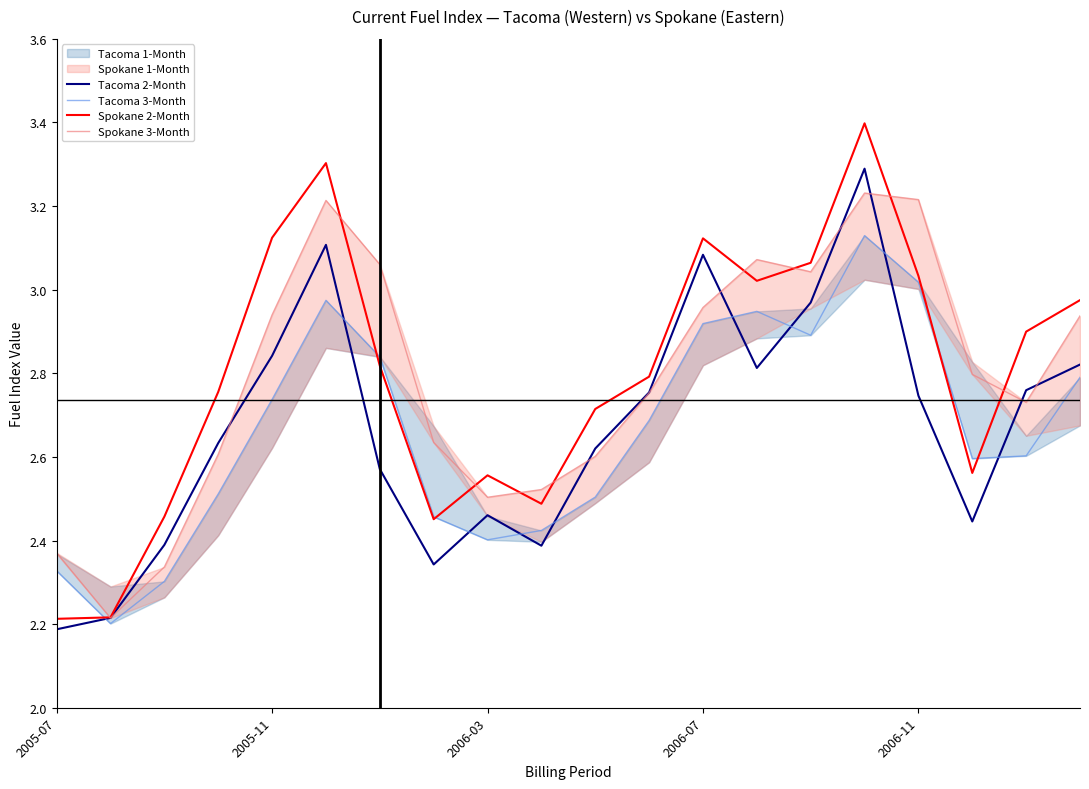

The Tacoma 2-Month series shows 1.4 at 2006-11. True or false?

False